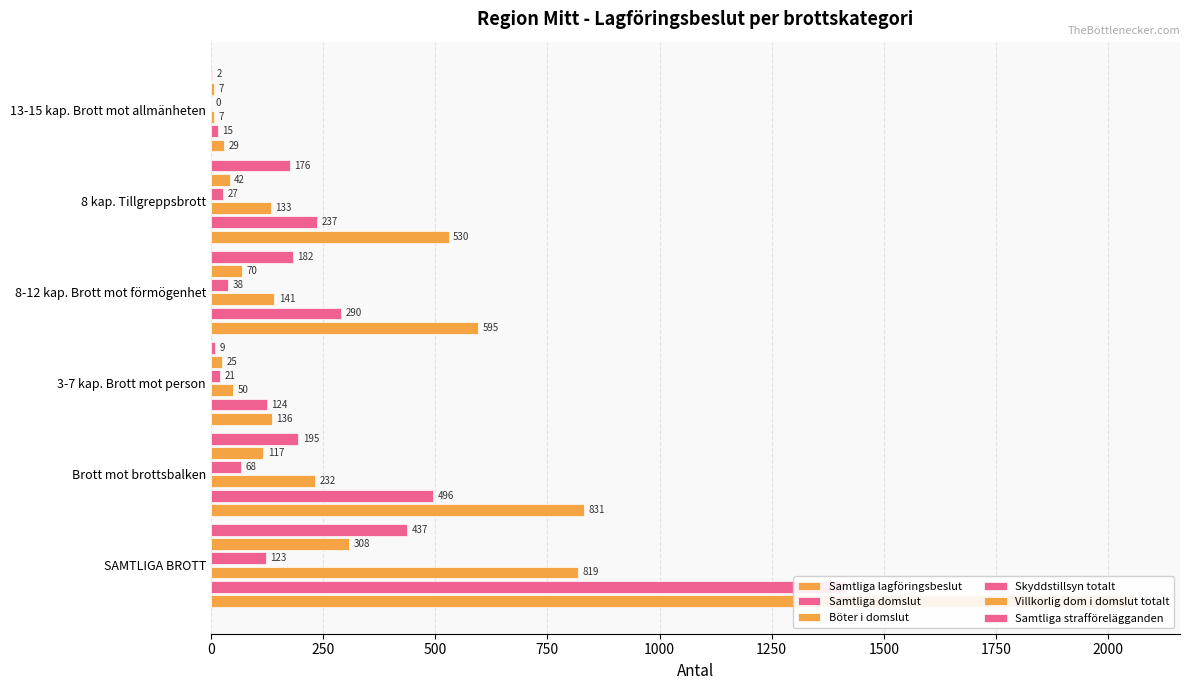

How many bars are there in each group?

6